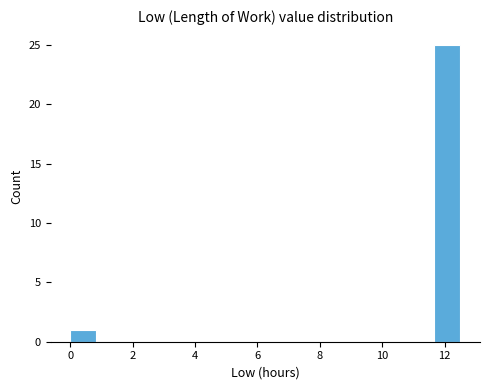

Reading left to right, transcribe this chart: for each bar, give the range it covers on the x-axis and its height. Neither the bar edges nor the heights are printed on the chart, so give them approximately, as read against the axes.

0.0 to 0.8: 1
0.8 to 1.6: 0
1.6 to 2.6: 0
2.6 to 3.4: 0
3.4 to 4.2: 0
4.2 to 5.0: 0
5.0 to 5.8: 0
5.8 to 6.6: 0
6.6 to 7.6: 0
7.6 to 8.4: 0
8.4 to 9.2: 0
9.2 to 10.0: 0
10.0 to 10.8: 0
10.8 to 11.6: 0
11.6 to 12.6: 25